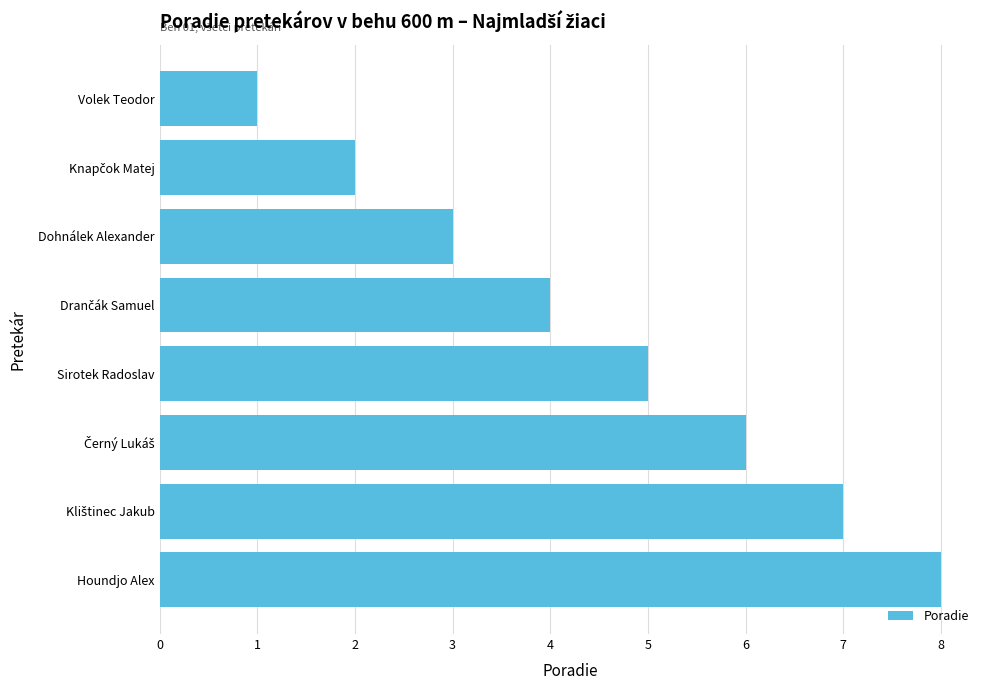

Reading bottom to top, what are all the values shown in this chart?

8	7	6	5	4	3	2	1